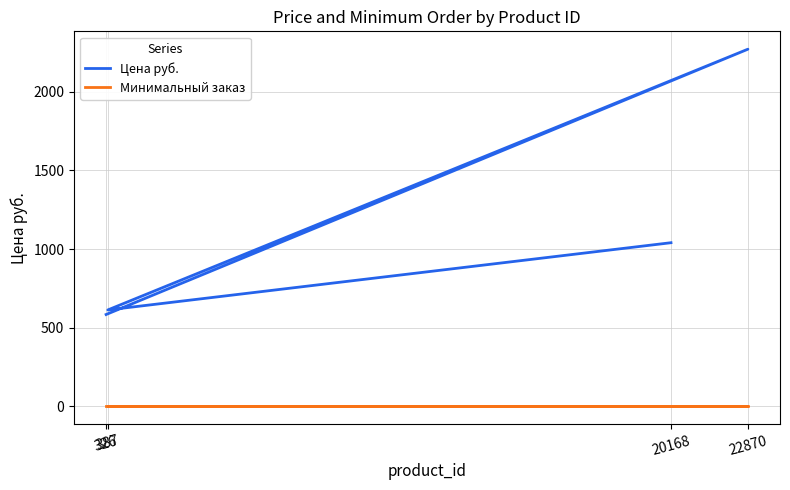

What is the sum of the Минимальный заказ values at 20168 and 326?

2